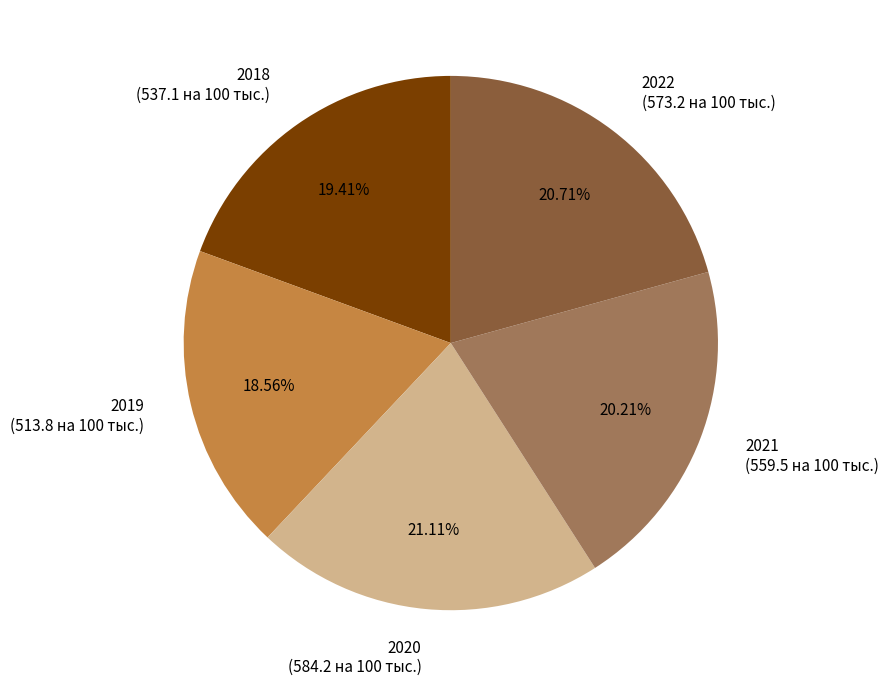

True or false: 2020 accounts for 21% of the total.

True